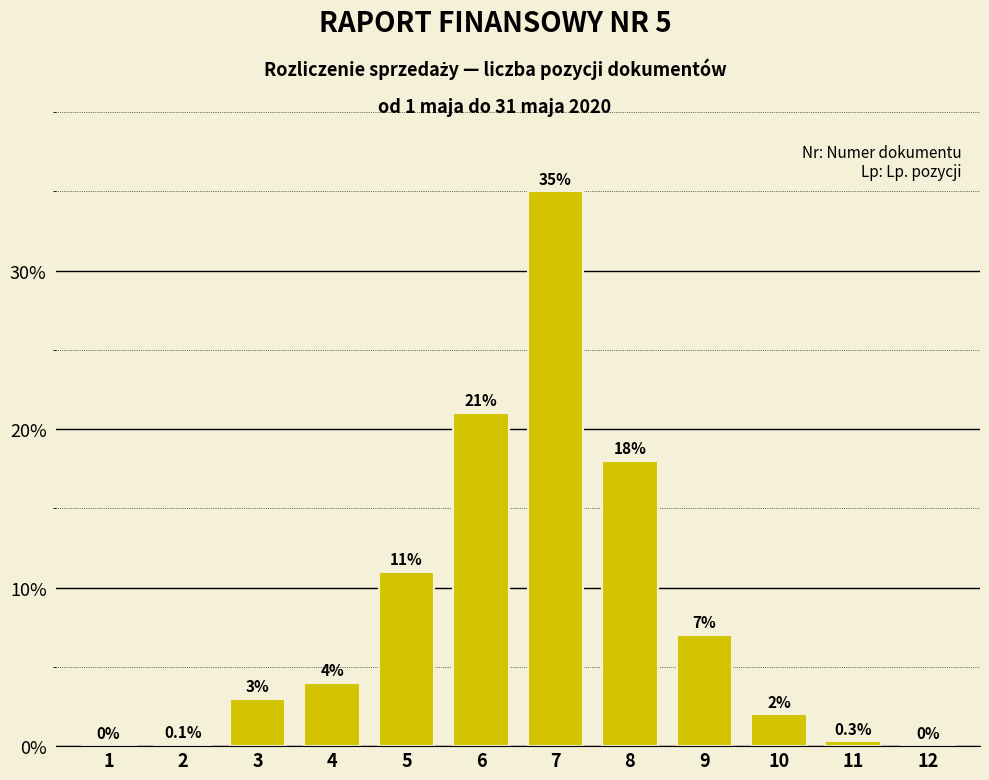

Reading right to left, transcribe all the data shown in this chart.

12=0.0	11=0.3	10=2.0	9=7.0	8=18.0	7=35.0	6=21.0	5=11.0	4=4.0	3=3.0	2=0.1	1=0.0